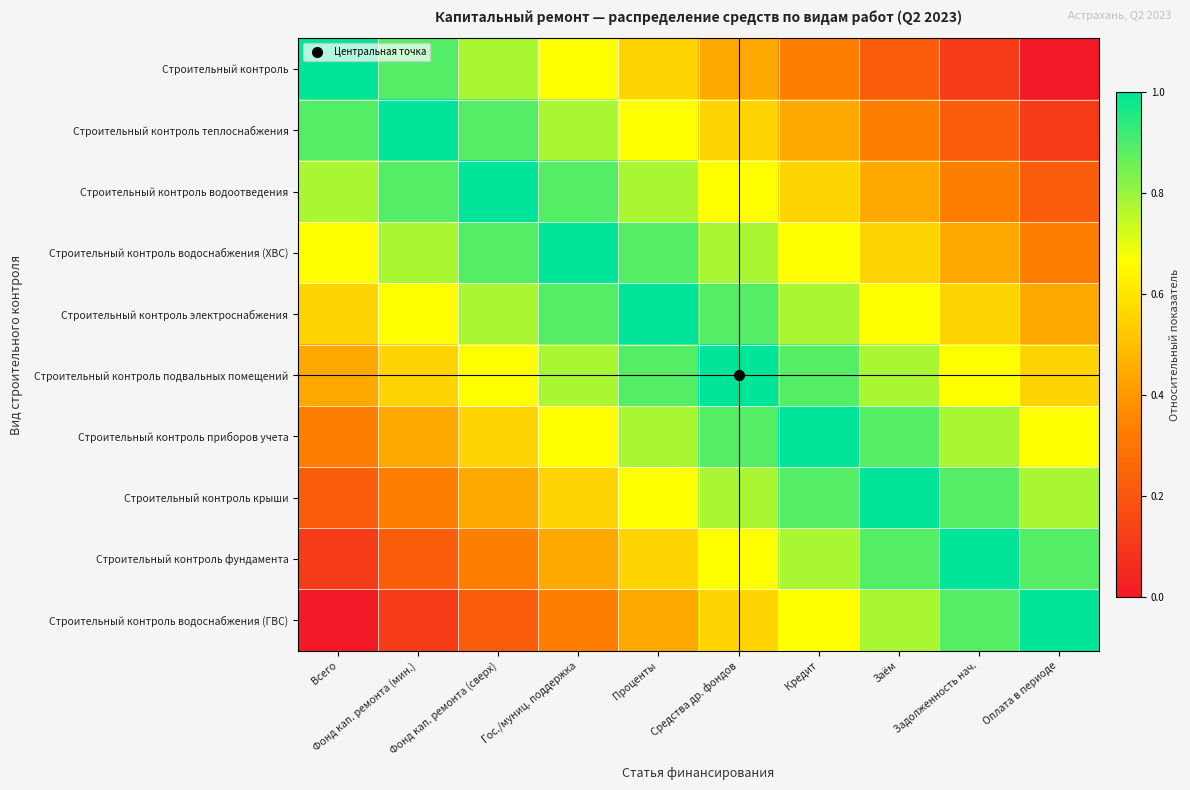

Which series has the widest spread of values?

Строительный контроль